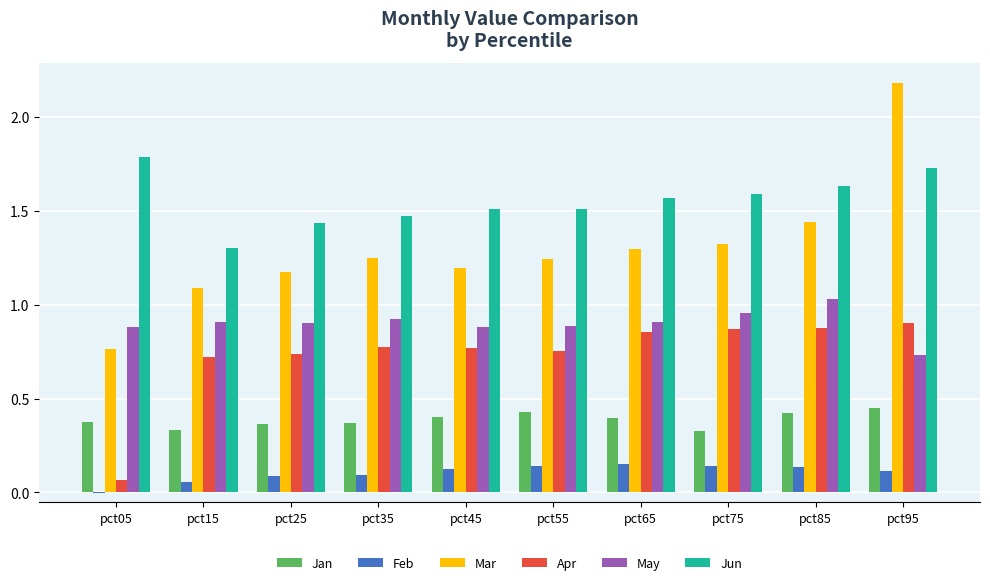

What is the sum of the Mar values at pct45 and pct15?

2.3